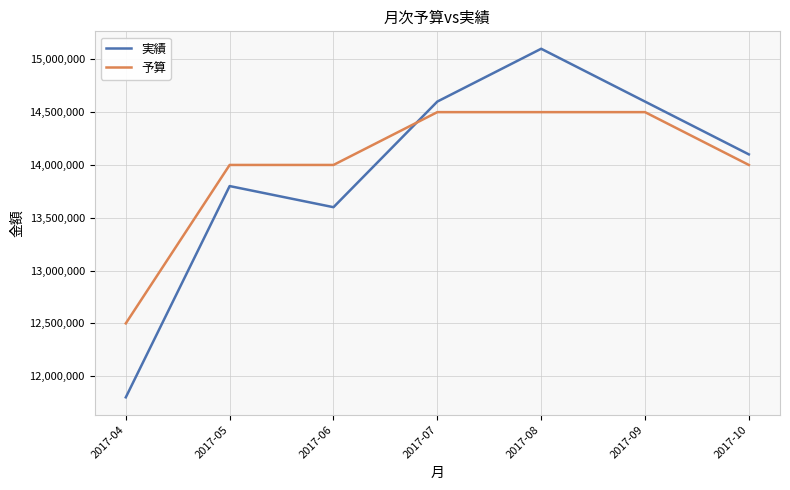

After their last crossing, which series has the higher values: 予算 or 実績?

実績